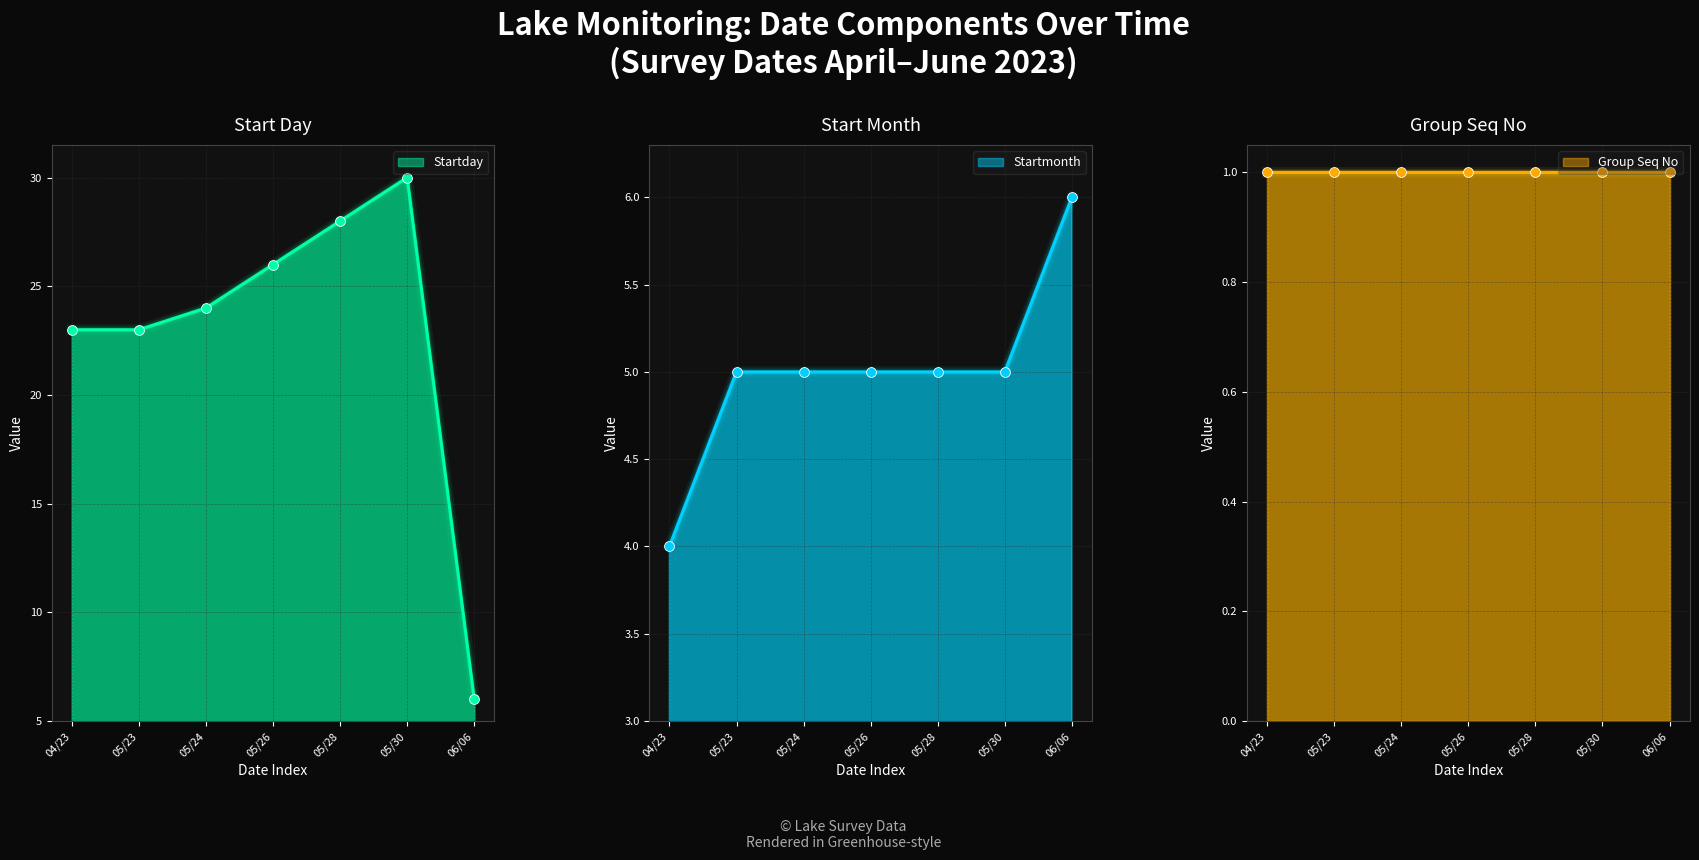

Which series has the largest Y range (max minus min)?

Startday